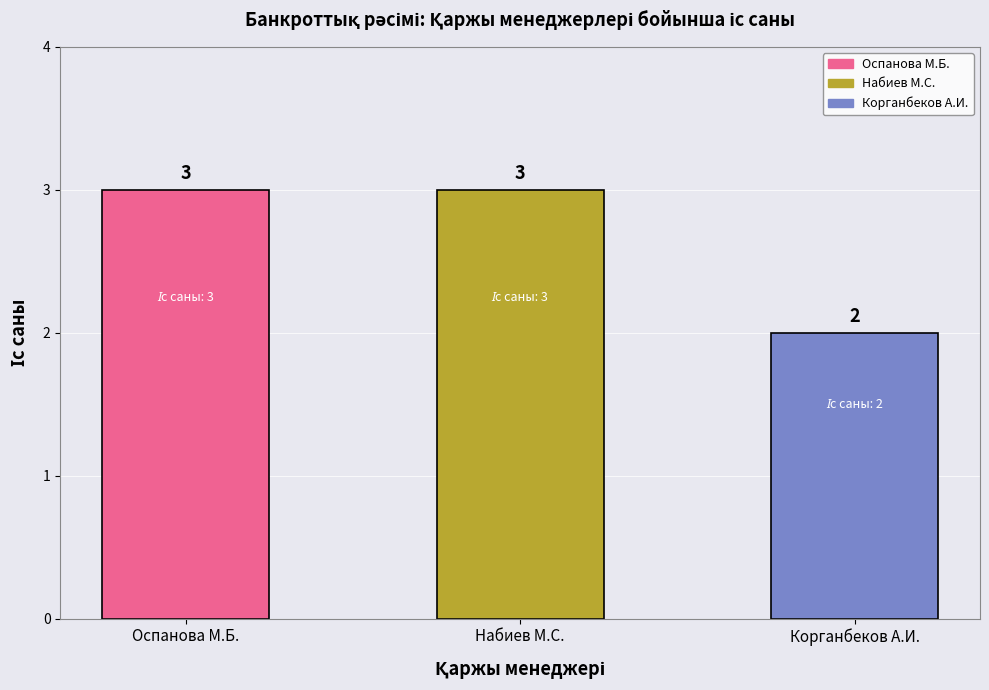

What is the average value?

3